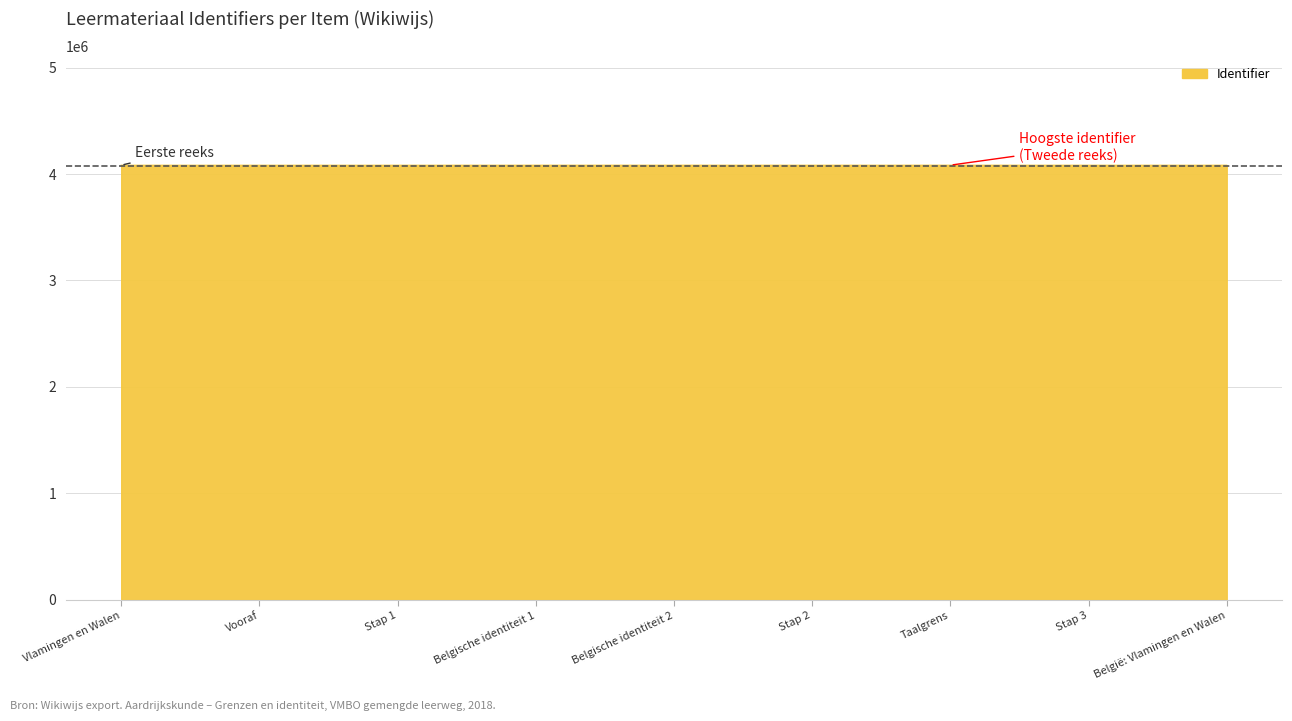

What is the greatest value displayed?

4083232